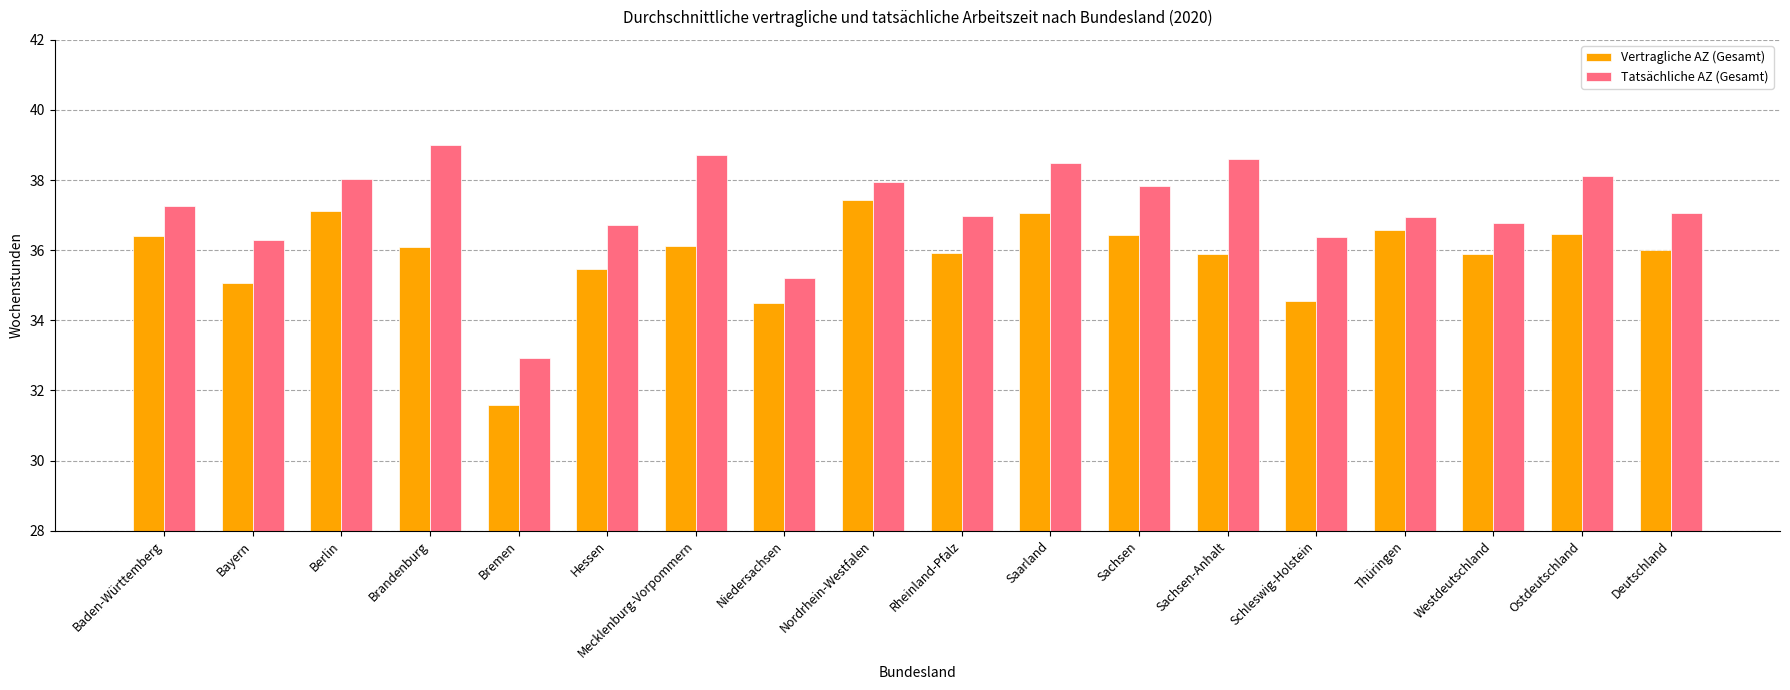

What are all the series names shown in the legend?

Vertragliche AZ (Gesamt), Tatsächliche AZ (Gesamt)